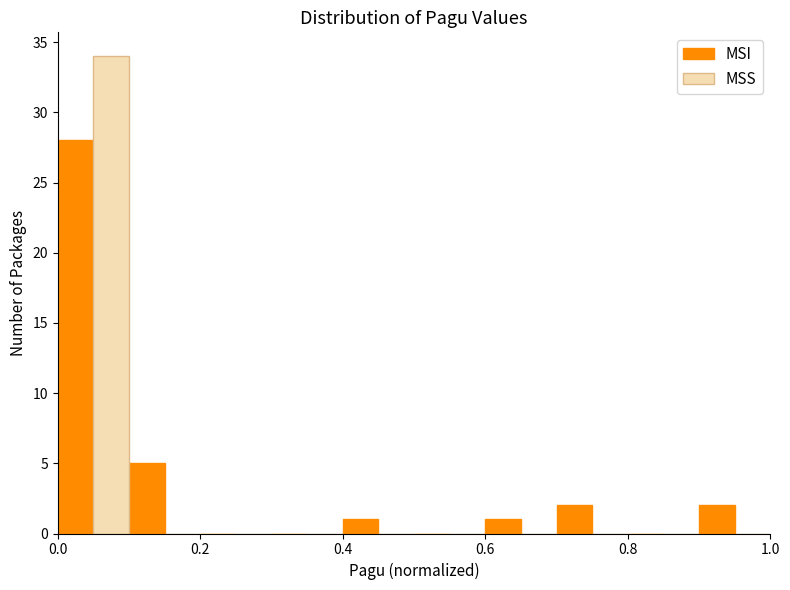

Reading left to right, list every range on the x-axis with the height of the bar of each series over it. The values are not printed on the chart, so give them approximately, as read against the axis.

0.0 to 0.1: MSI=28	MSS=34
0.1 to 0.2: MSI=5	MSS=0
0.2 to 0.3: MSI=0	MSS=0
0.3 to 0.4: MSI=0	MSS=0
0.4 to 0.5: MSI=1	MSS=0
0.5 to 0.6: MSI=0	MSS=0
0.6 to 0.7: MSI=1	MSS=0
0.7 to 0.8: MSI=2	MSS=0
0.8 to 0.9: MSI=0	MSS=0
0.9 to 1.0: MSI=2	MSS=0